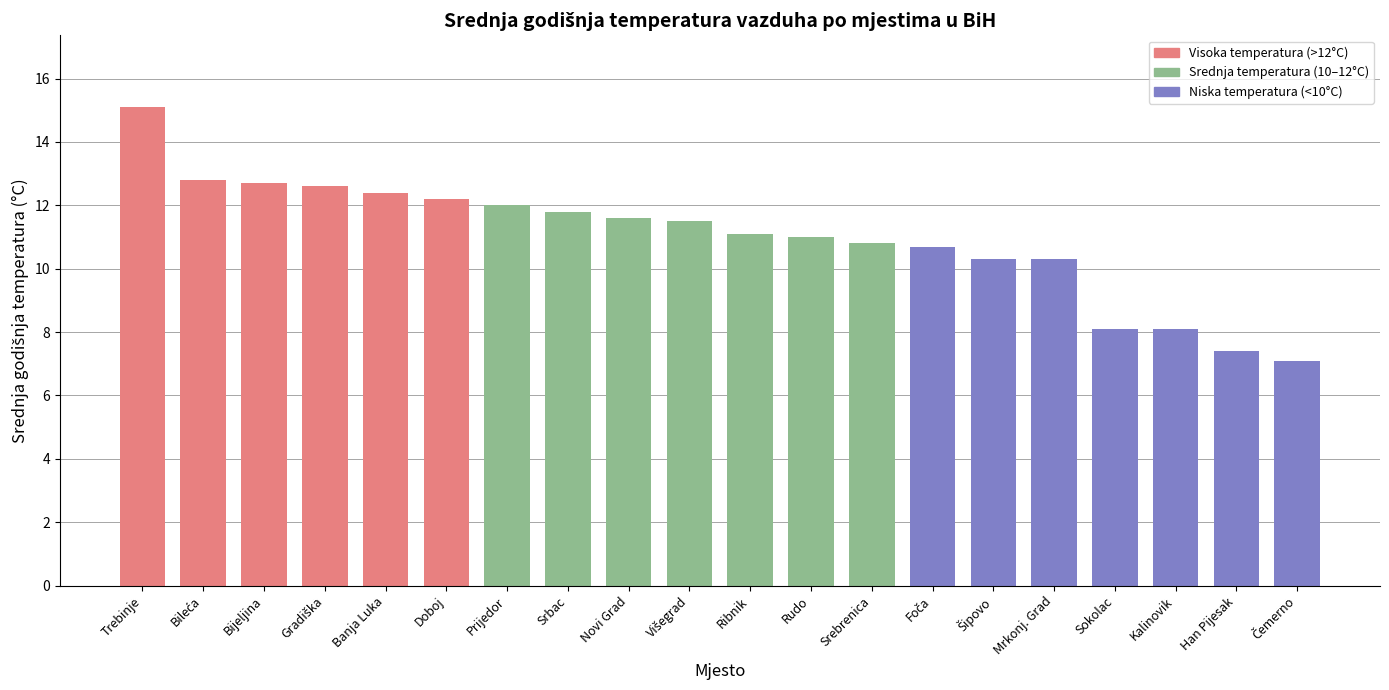

The chart shows a value of 19.5 at Ribnik. True or false?

False